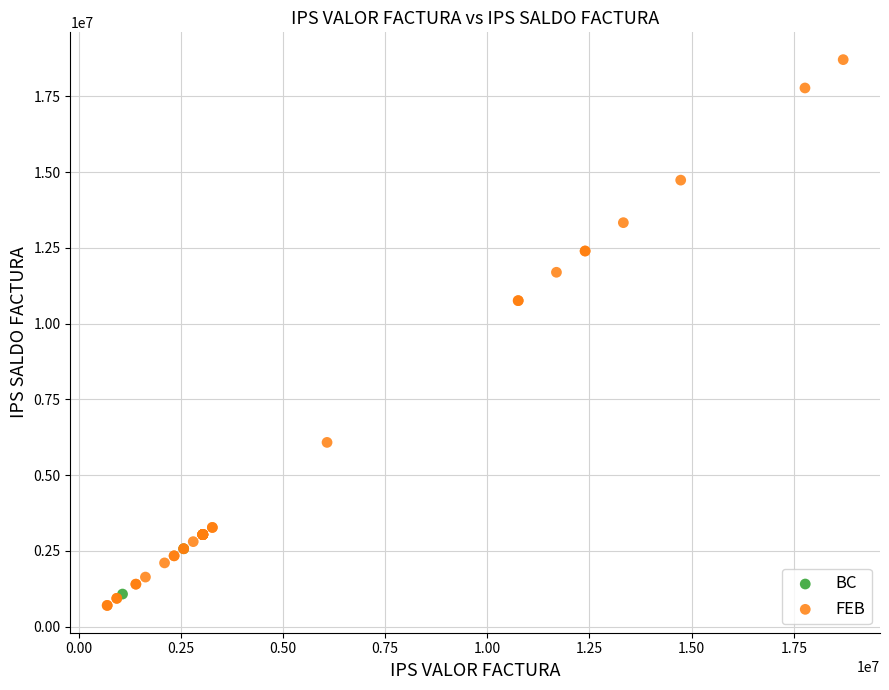

What are all the series names shown in the legend?

BC, FEB